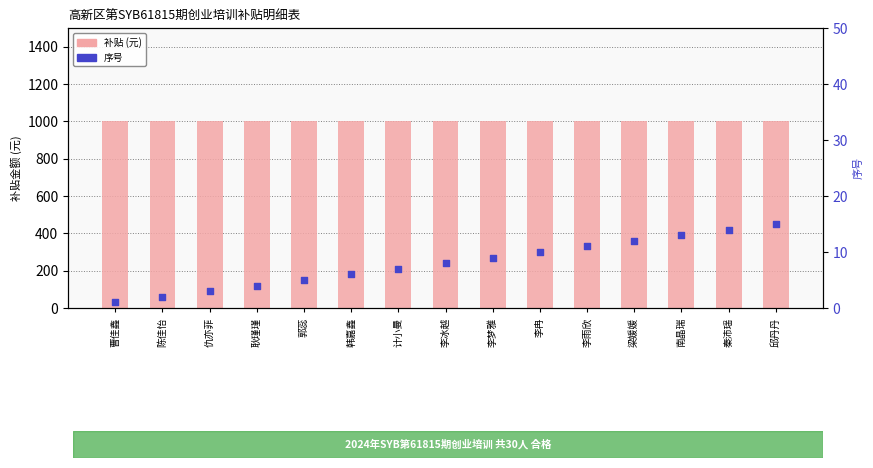

At how many categories does at least one series exceed 384?

15